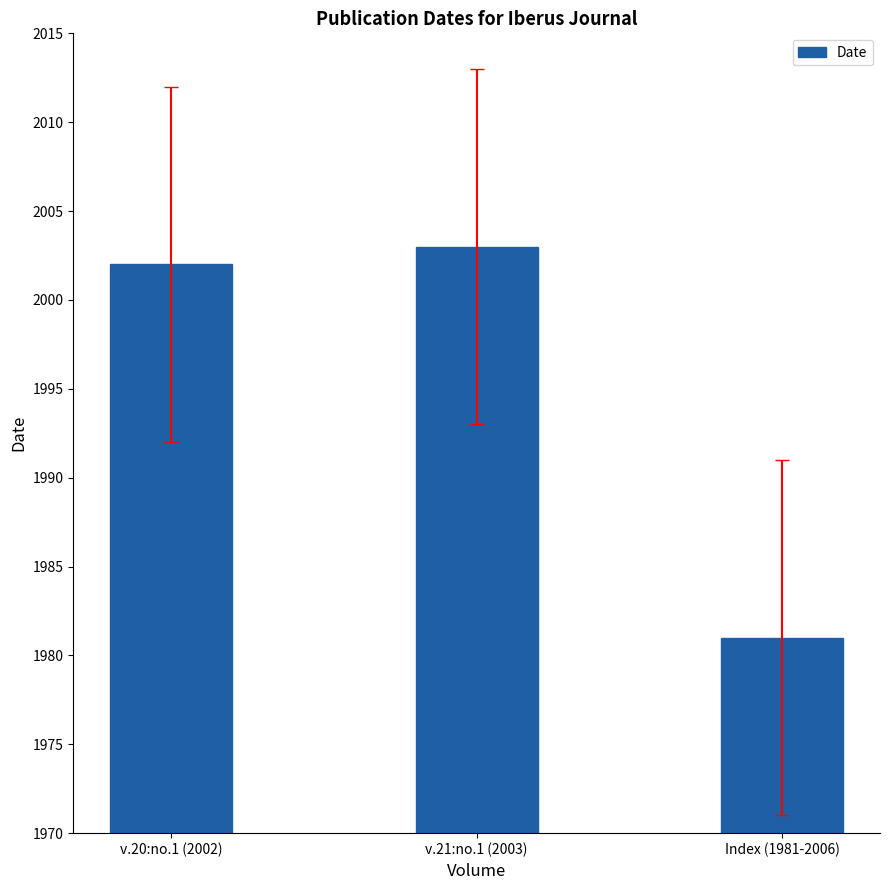

List the labels in order of value, largest first.

v.21:no.1 (2003), v.20:no.1 (2002), Index (1981-2006)